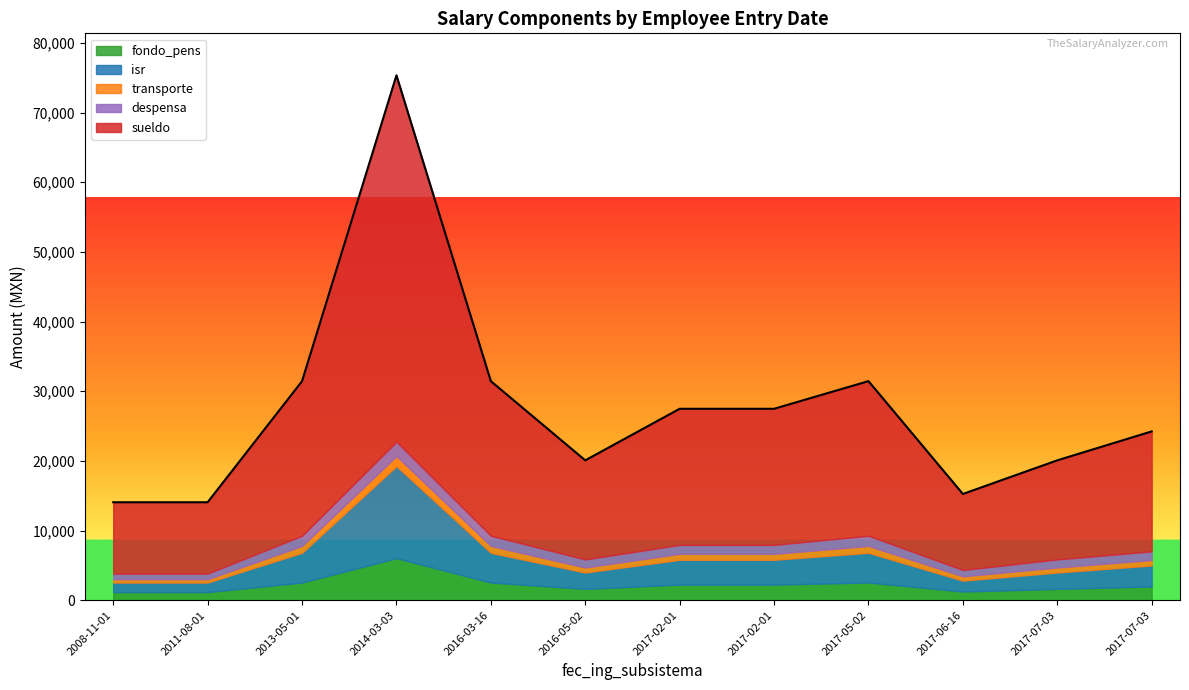

True or false: isr and transporte cross at least once.

False